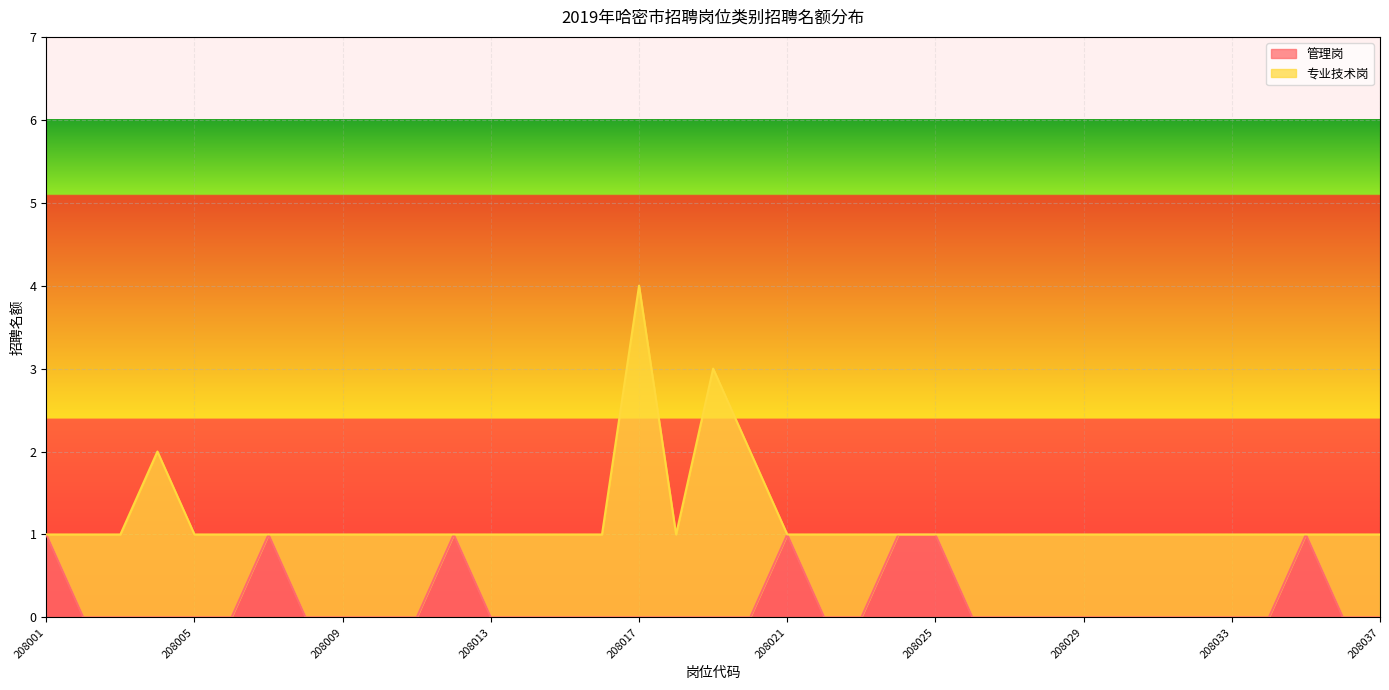

What is the sum of all values?

7